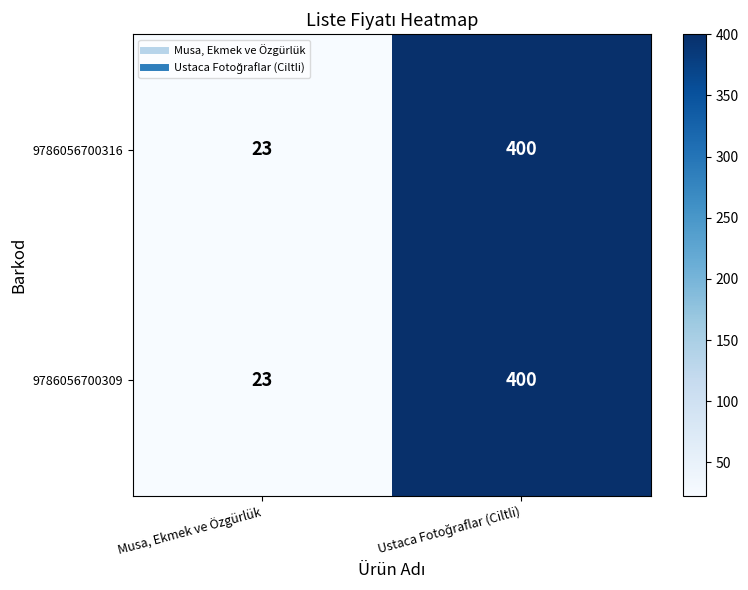

The 9786056700309 series shows 15 at Musa, Ekmek ve Özgürlük. True or false?

False